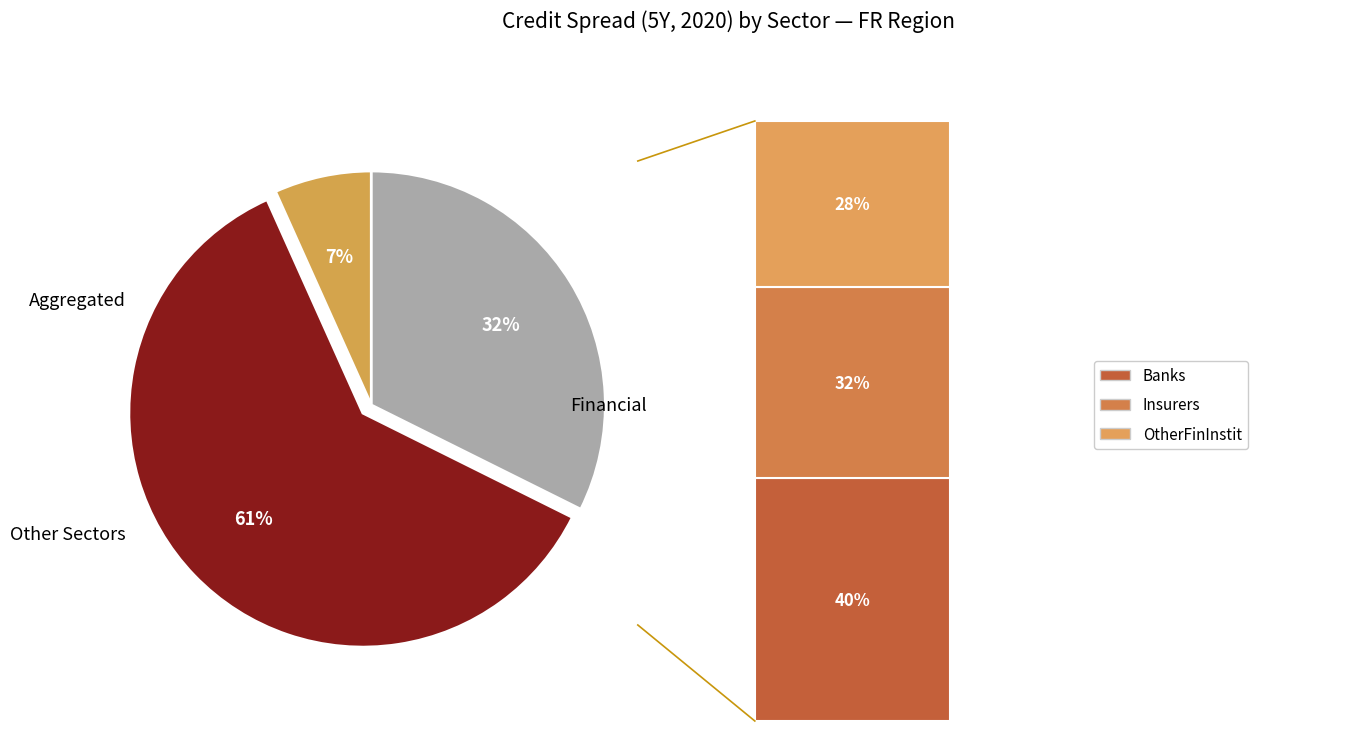

Is there any slice that represents more than half of the pie?

Yes